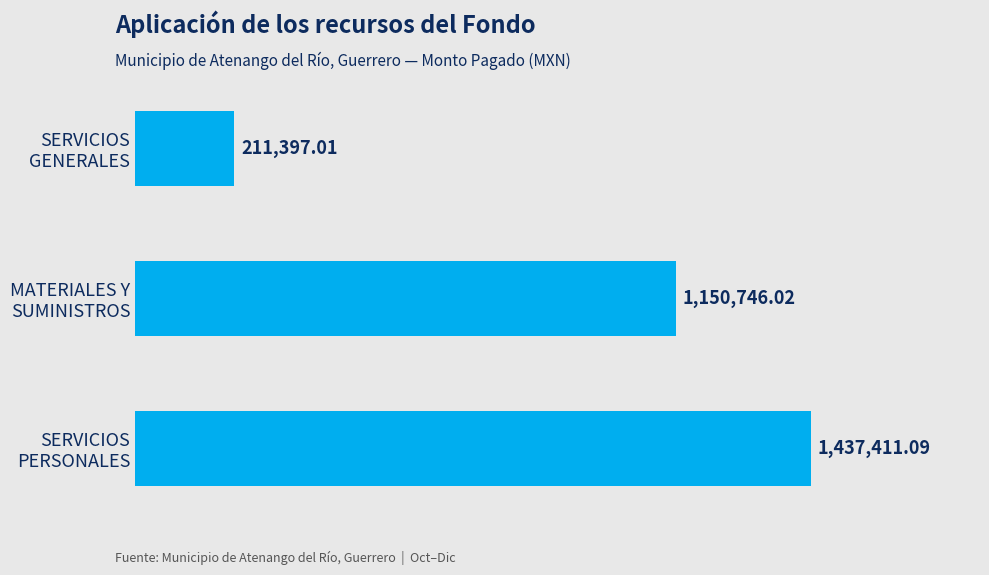

At which label is the value closest to 824404?

MATERIALES Y
SUMINISTROS